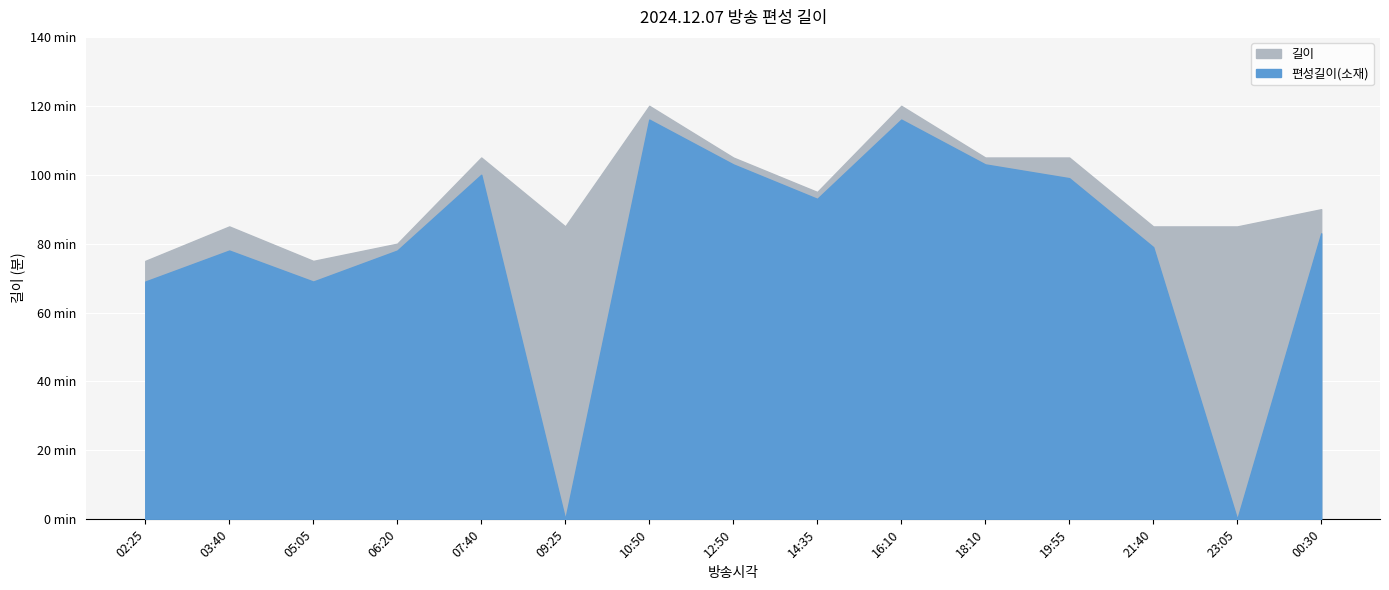

Reading right to left, list all the values displayed in this chart.

길이: 00:30=90	23:05=85	21:40=85	19:55=105	18:10=105	16:10=120	14:35=95	12:50=105	10:50=120	09:25=85	07:40=105	06:20=80	05:05=75	03:40=85	02:25=75
편성길이(소재): 00:30=83	23:05=0	21:40=79	19:55=99	18:10=103	16:10=116	14:35=93	12:50=103	10:50=116	09:25=0	07:40=100	06:20=78	05:05=69	03:40=78	02:25=69